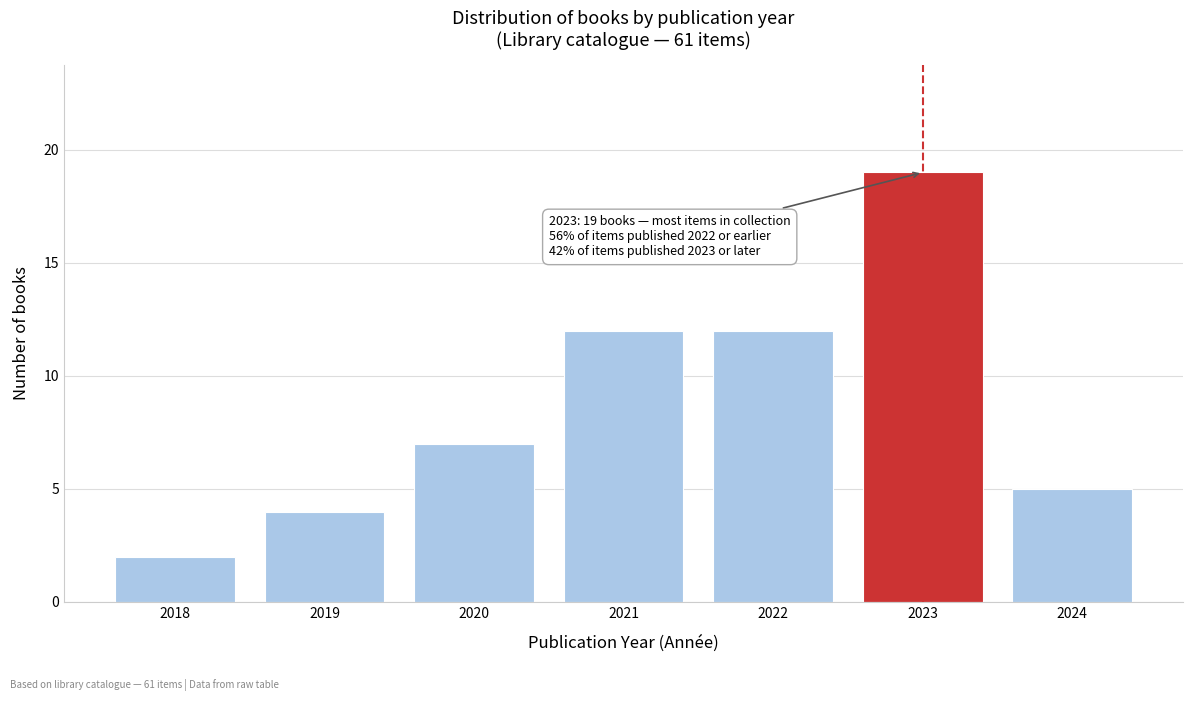

Reading left to right, what are all the values shown in this chart?

2	4	7	12	12	19	5